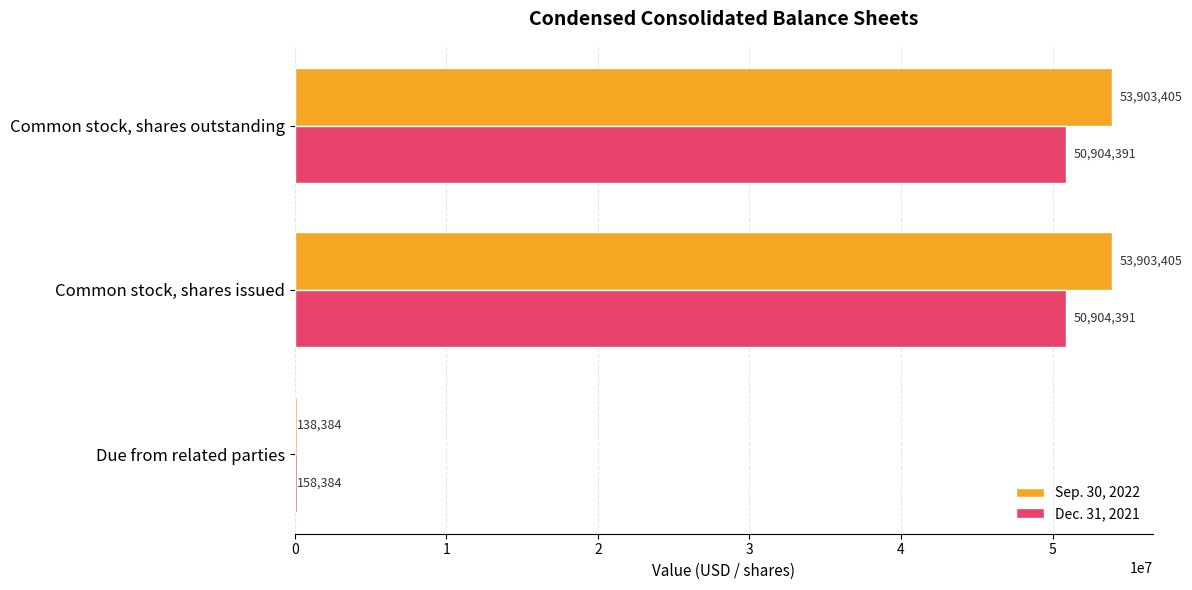

Between Due from related parties and Common stock, shares outstanding, which series saw the biggest shift?

Sep. 30, 2022